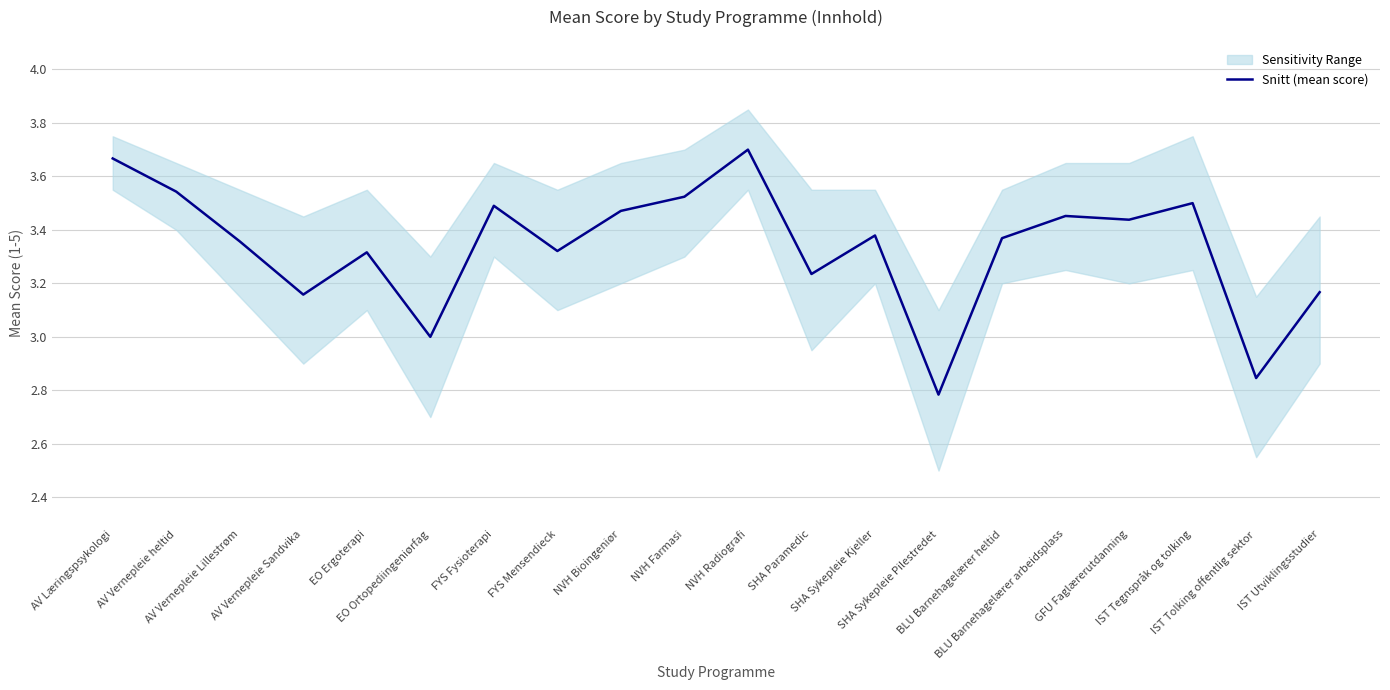

Approximately how many times larger is the value at AV Læringspsykologi compared to SHA Paramedic?

1.1